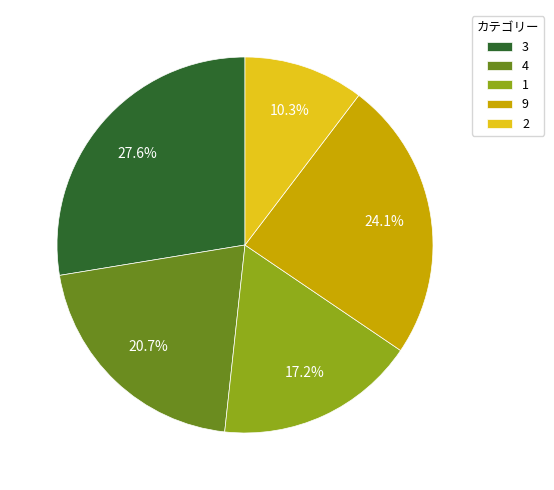

To the nearest percent, what is the average slice percentage?

20%